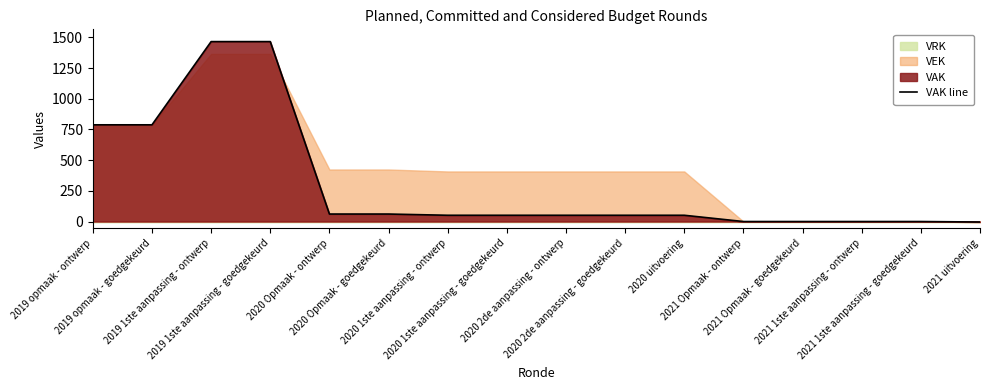

Reading left to right, transcribe all the data shown in this chart.

2019 opmaak - ontwerp=788	2019 opmaak - goedgekeurd=788	2019 1ste aanpassing - ontwerp=1466	2019 1ste aanpassing - goedgekeurd=1466	2020 Opmaak - ontwerp=61	2020 Opmaak - goedgekeurd=61	2020 1ste aanpassing - ontwerp=51	2020 1ste aanpassing - goedgekeurd=51	2020 2de aanpassing - ontwerp=51	2020 2de aanpassing - goedgekeurd=51	2020 uitvoering=51	2021 Opmaak - ontwerp=0	2021 Opmaak - goedgekeurd=0	2021 1ste aanpassing - ontwerp=0	2021 1ste aanpassing - goedgekeurd=0	2021 uitvoering=-4